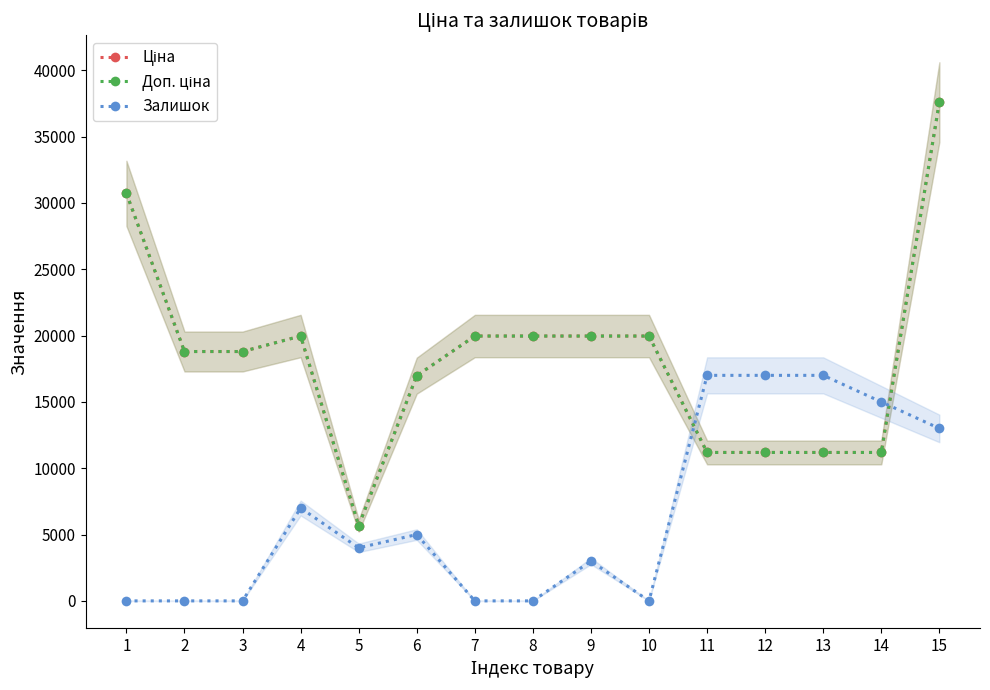

What is the difference between the second highest and minimum values in the Залишок series?

17000.0